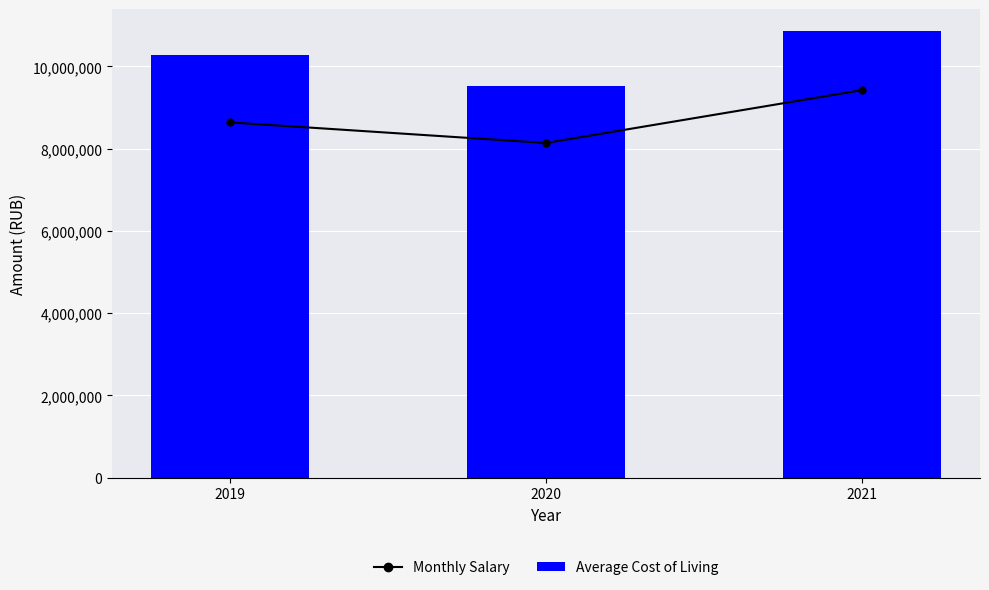

What is the maximum value shown in the chart?

10851000